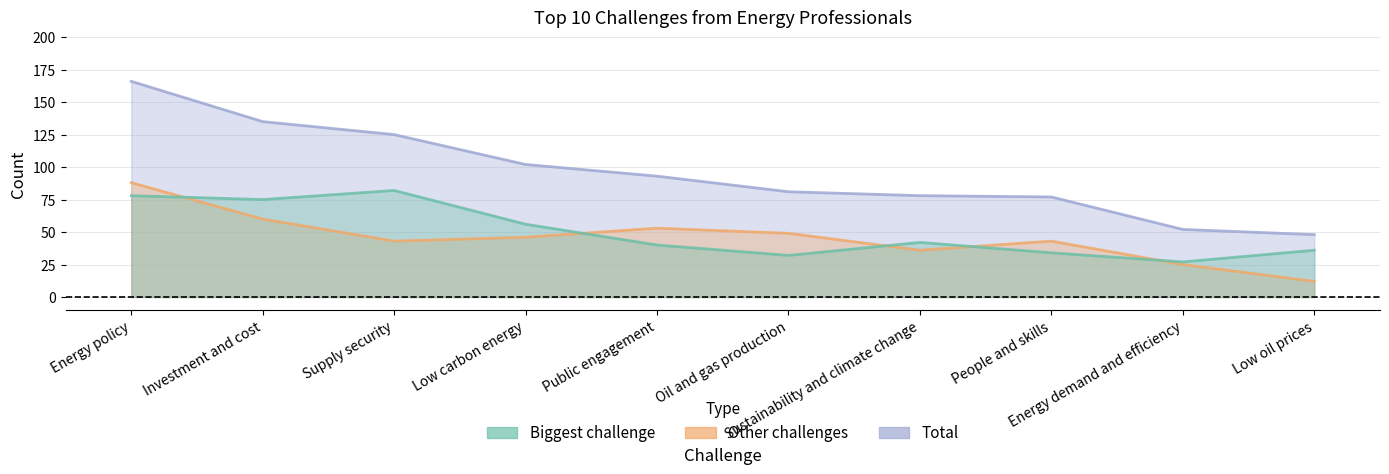

What are all the series names shown in the legend?

Biggest challenge, Other challenges, Total